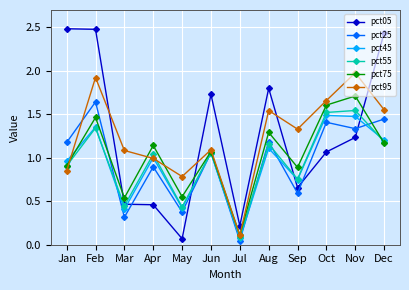

In pct25, how many points are higher than both neighbors (excluding endpoints)?

5